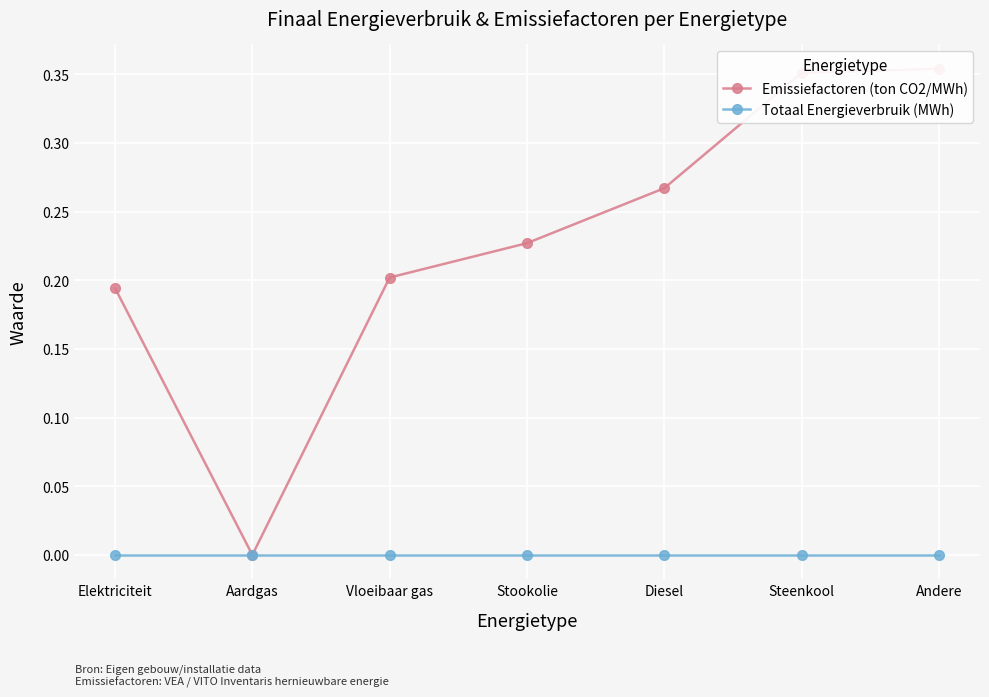

What is the spread (max minus min) of values at Elektriciteit?

0.2